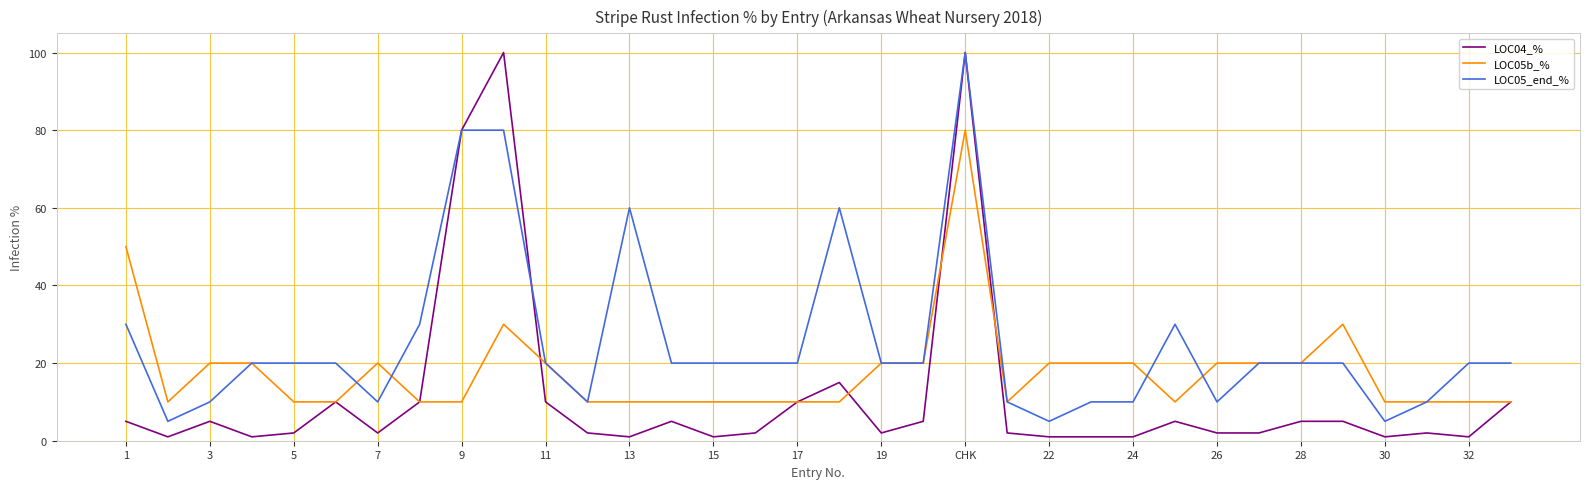

Which series has the widest spread of values?

LOC04_%